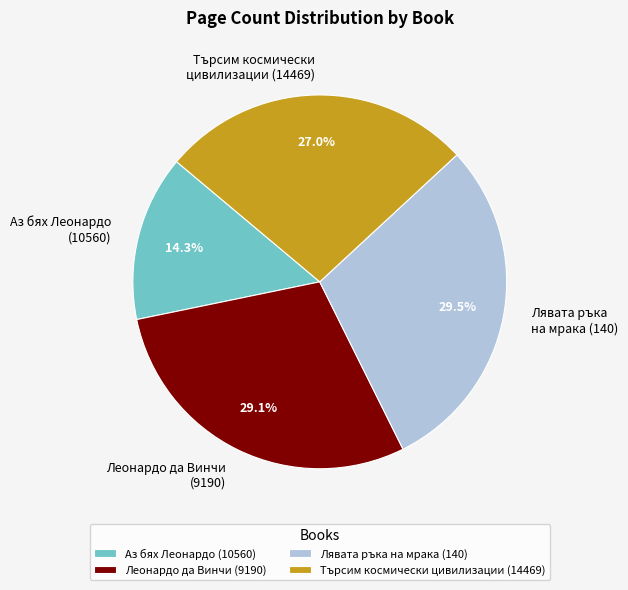

Approximately how many times larger is the value at Леонардо да Винчи (9190) compared to Аз бях Леонардо (10560)?

2.0